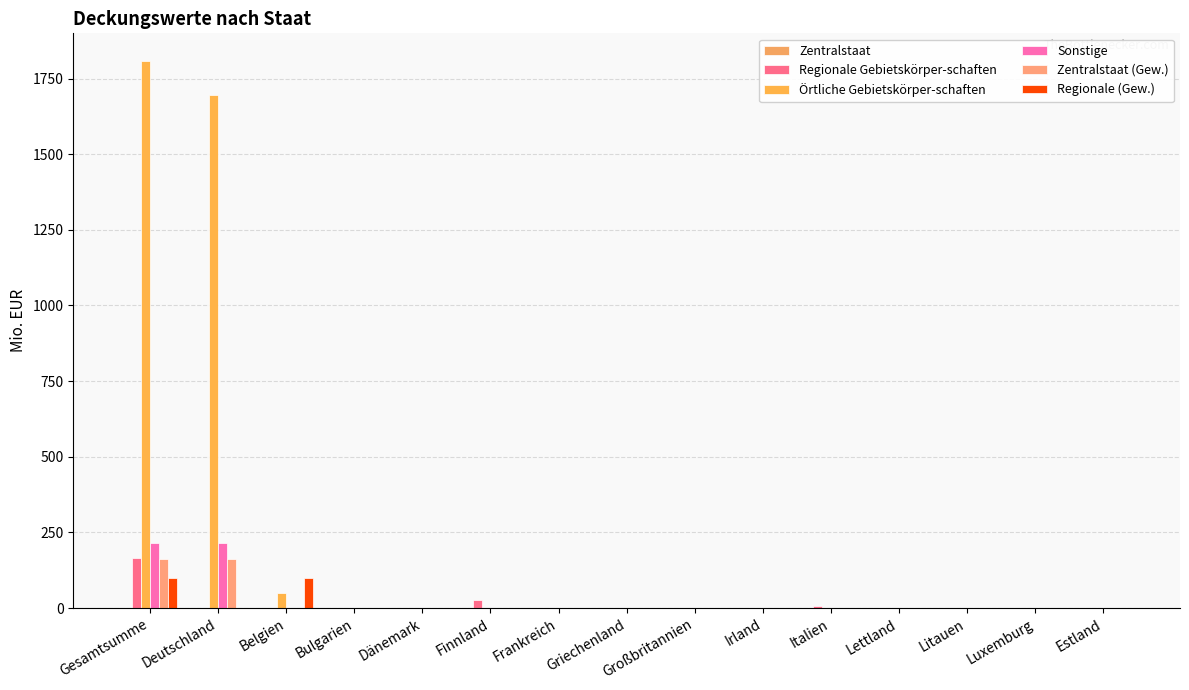

How many groups of bars are there?

15